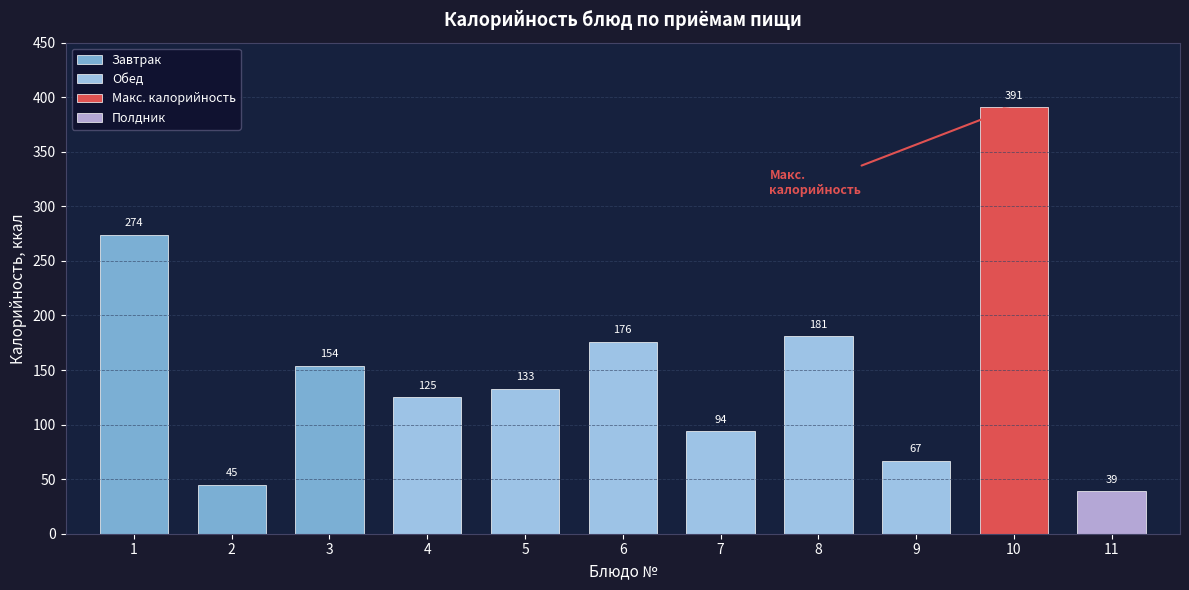

The chart shows a value of 71 at Чай с сахаром. True or false?

False